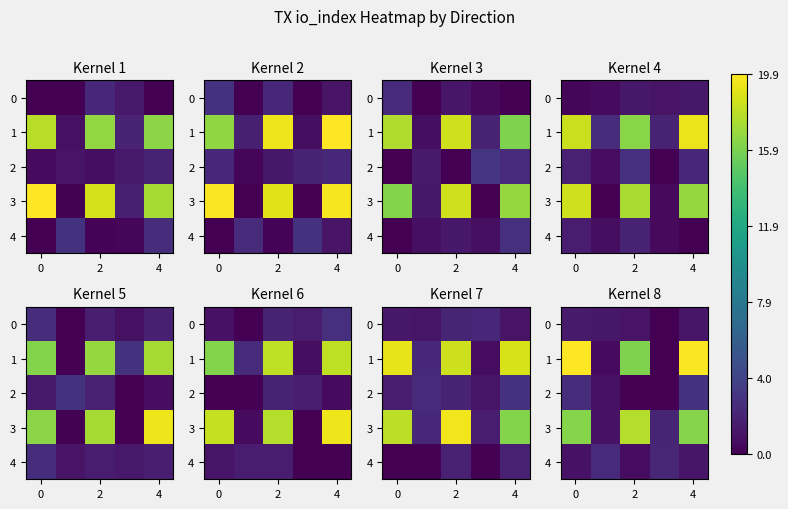

Rank the series at −2 from highest to lowest value.

row_1, row_3, row_2, row_0, row_4